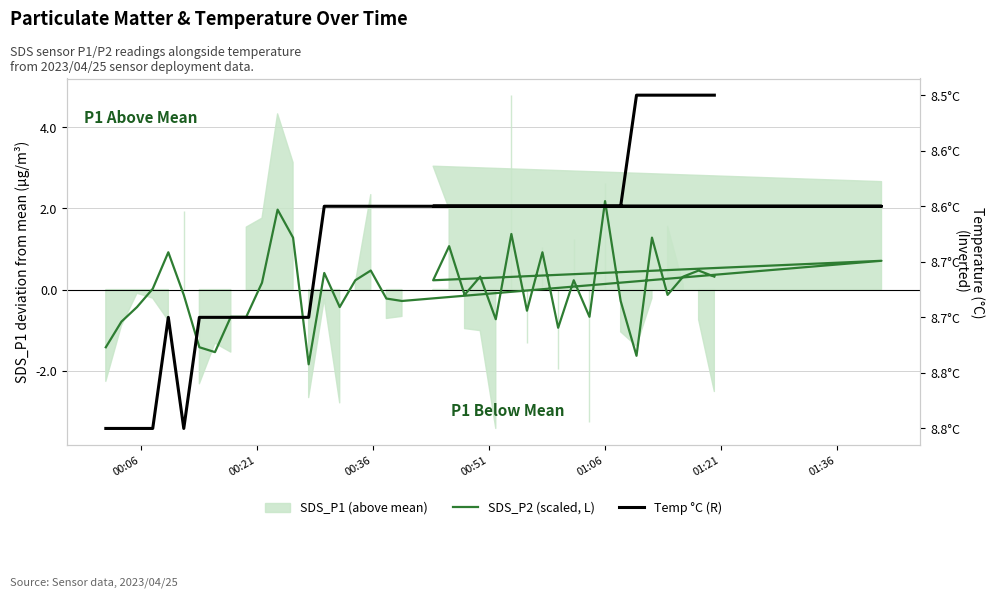

Is the value of Temp °C (R) at 18 greater than the value of SDS_P2 (scaled, L) at 8?

Yes